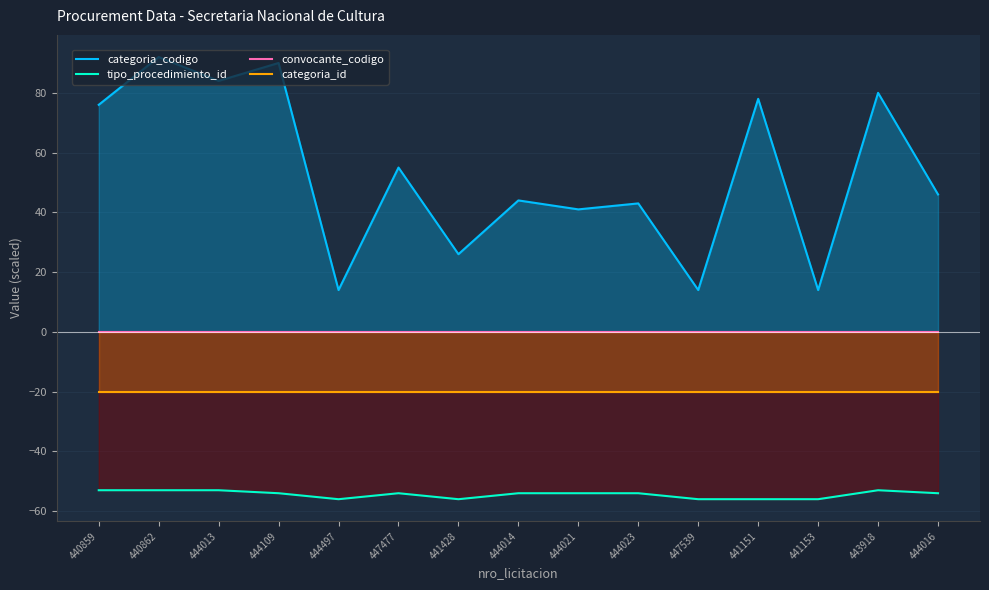

True or false: categoria_id and tipo_procedimiento_id cross at least once.

False